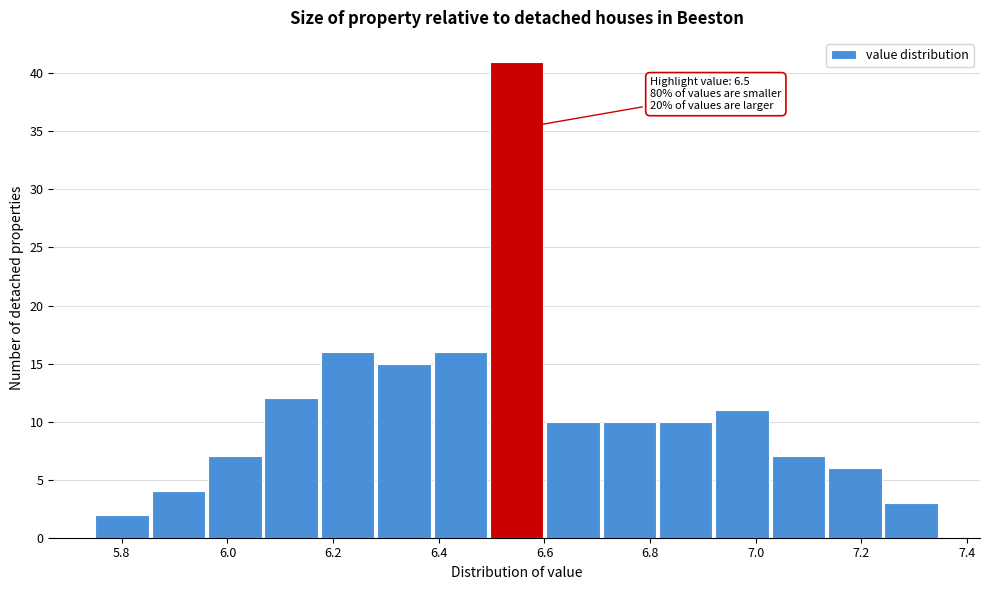

Which range on the x-axis has the tallest bar?

6.50 to 6.60